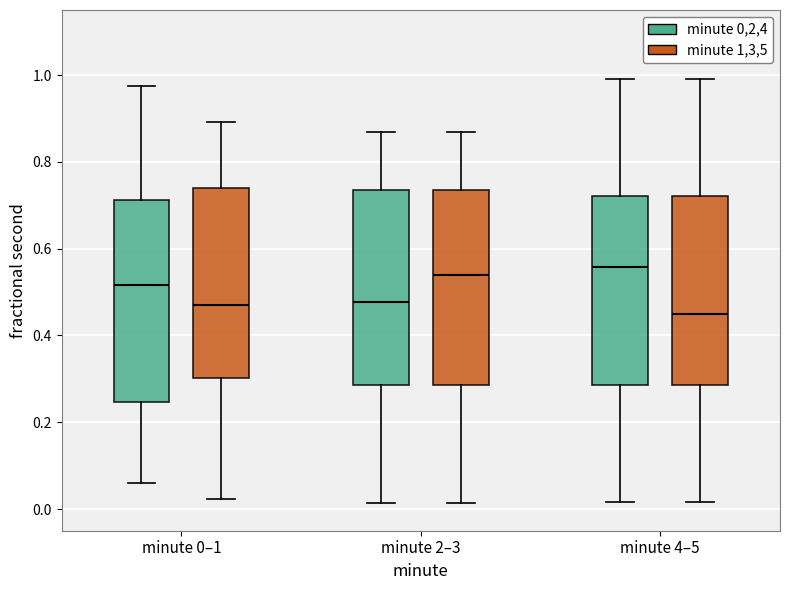

Reading left to right, transcribe this box plot: for each box, give where its median line is, the range the box spans, and where its two whiskers end, as read against the y-axis. The values are not printed on the chart, so give them approximately, as read against the axis.

minute 0–1 (minute 0,2,4): median 0.52, box 0.24 to 0.72, whiskers 0.06 to 0.98
minute 0–1 (minute 1,3,5): median 0.46, box 0.30 to 0.74, whiskers 0.02 to 0.90
minute 2–3 (minute 0,2,4): median 0.48, box 0.28 to 0.74, whiskers 0.02 to 0.86
minute 2–3 (minute 1,3,5): median 0.54, box 0.28 to 0.74, whiskers 0.02 to 0.86
minute 4–5 (minute 0,2,4): median 0.56, box 0.28 to 0.72, whiskers 0.02 to 1.00
minute 4–5 (minute 1,3,5): median 0.44, box 0.28 to 0.72, whiskers 0.02 to 1.00